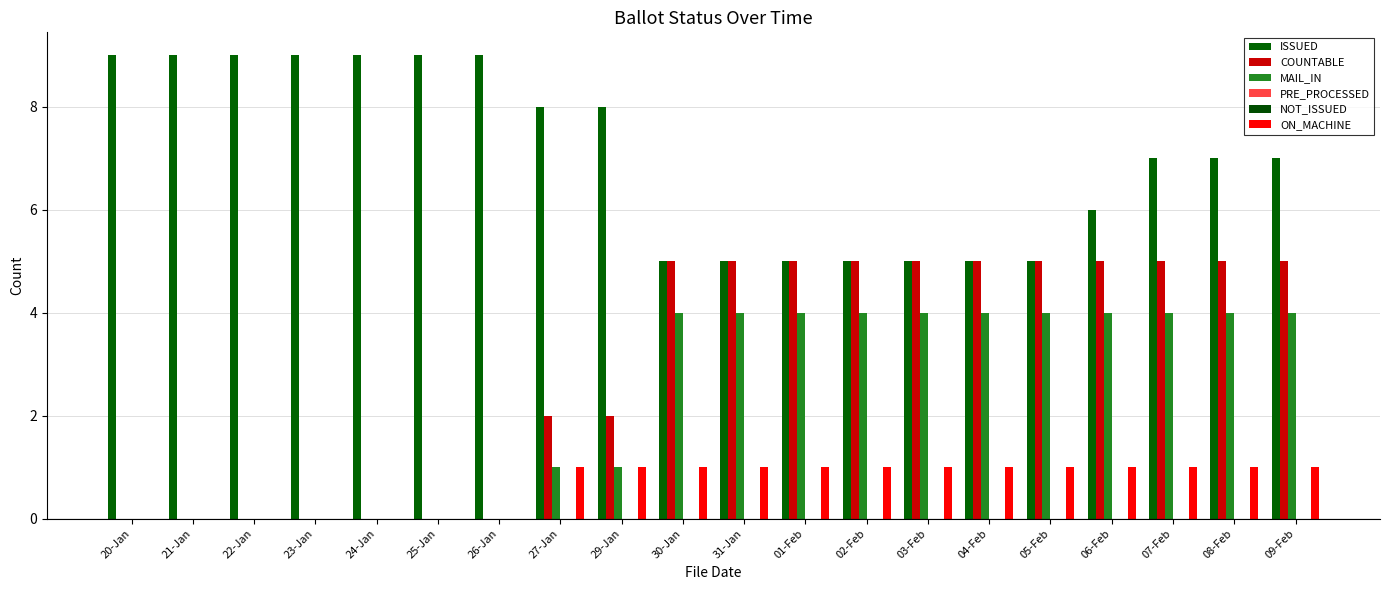

Is the value of NOT_ISSUED at 06-Feb greater than the value of MAIL_IN at 30-Jan?

No